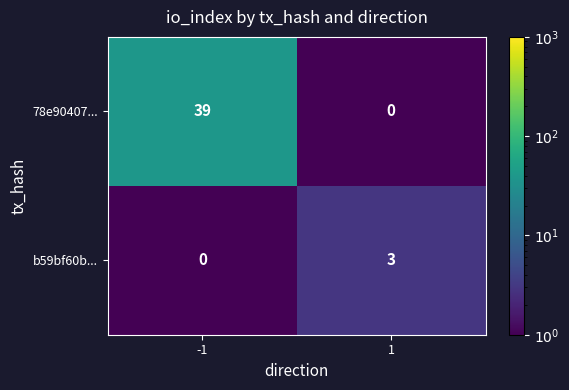

Is it true that 78e90407... equals -23 at 1?

False